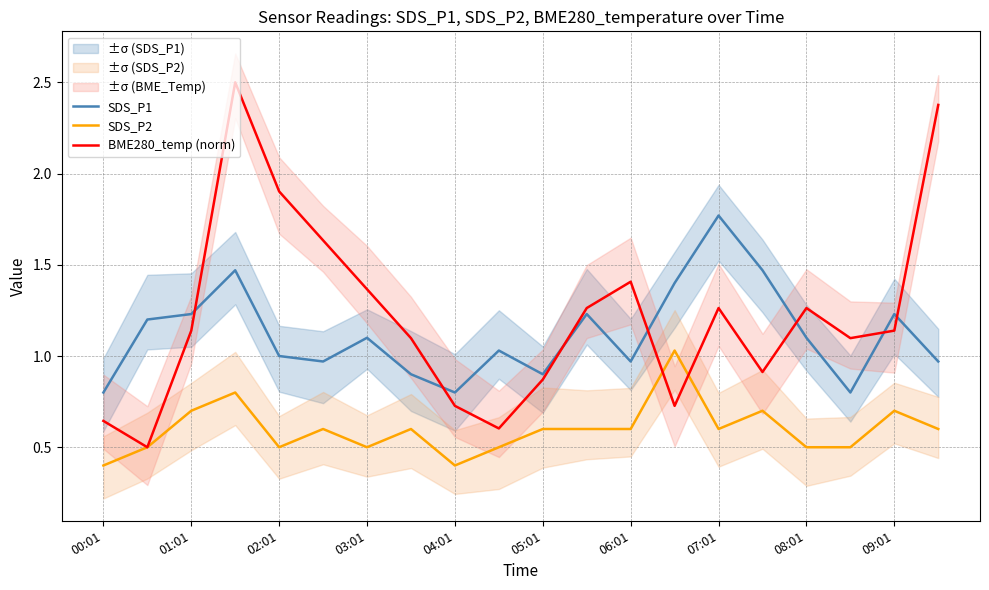

True or false: SDS_P1 and BME280_temp (norm) intersect in this chart.

True